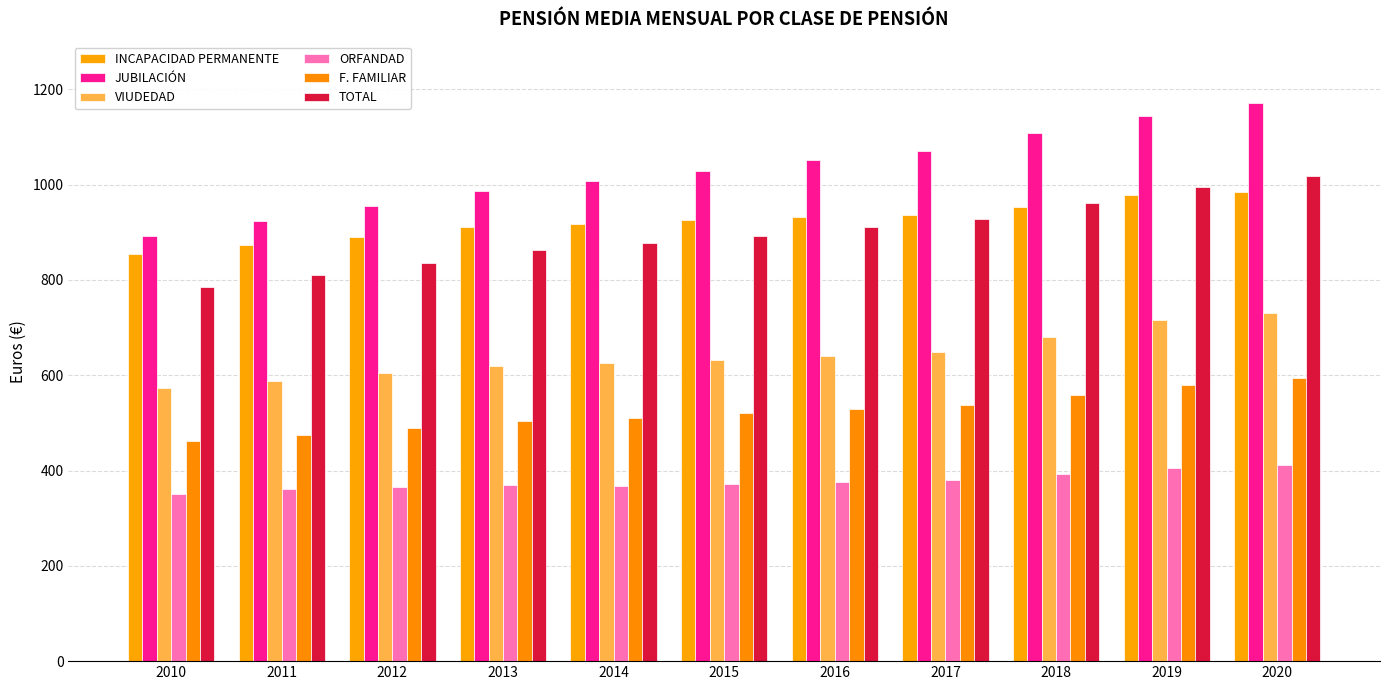

How many series are shown in this chart?

6